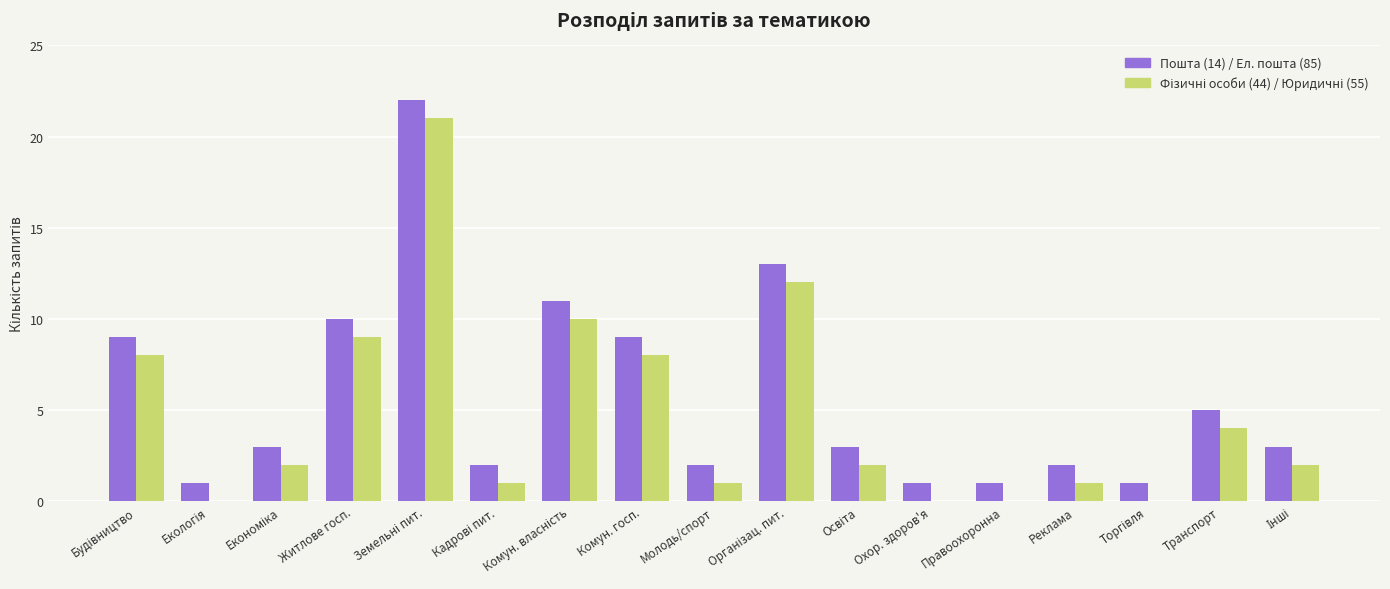

Which series has the largest total across all categories?

Пошта (14) / Ел. пошта (85)